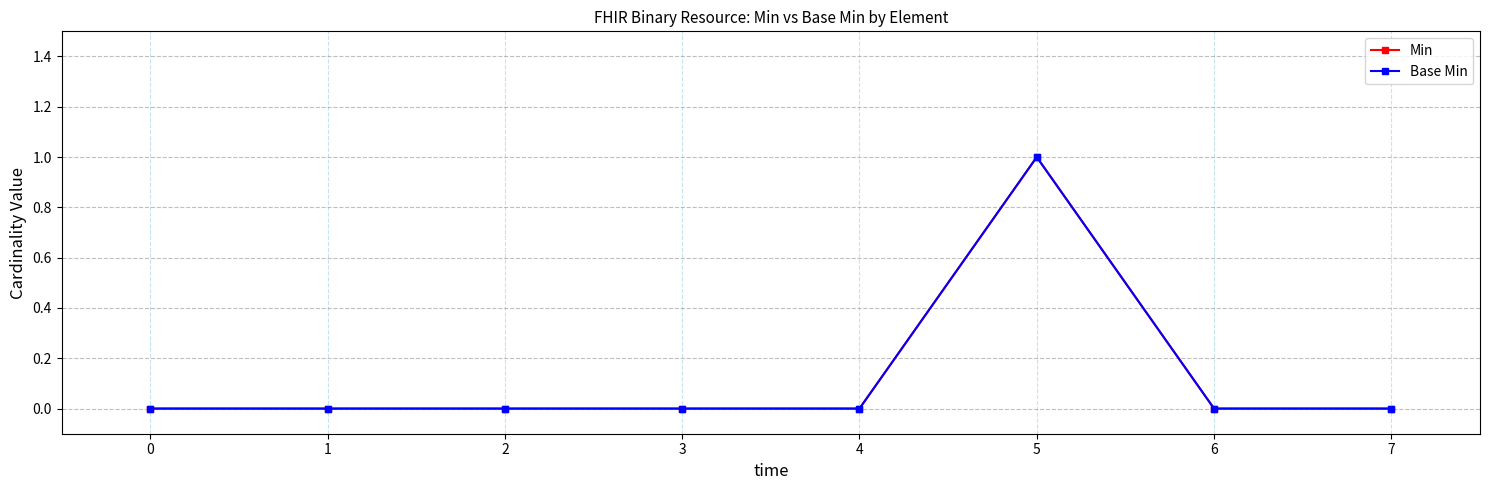

How many lines are shown in the chart?

2